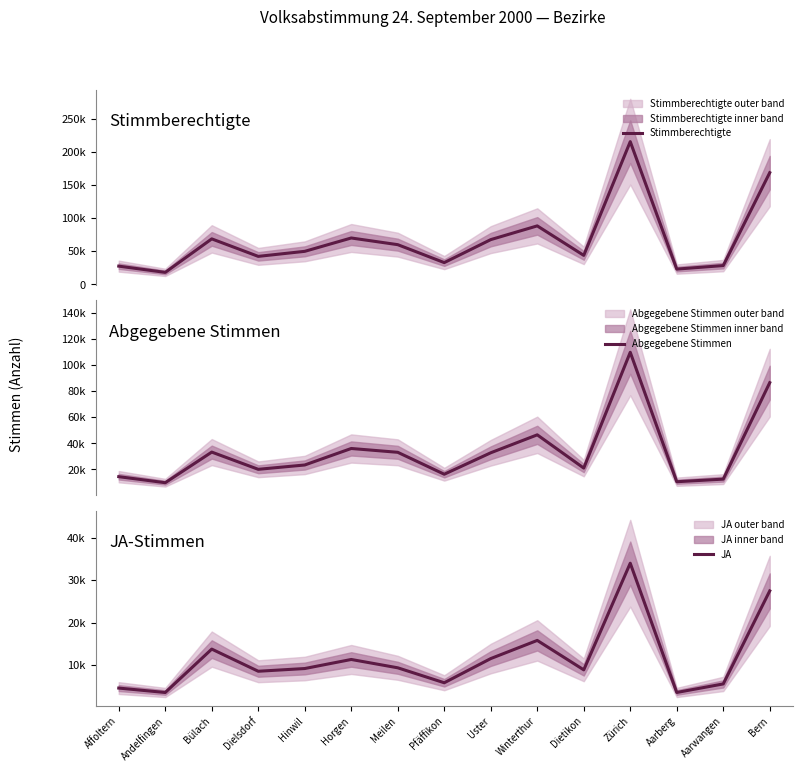

What is the value of the Stimmberechtigte point at the 12th from the left?

216046